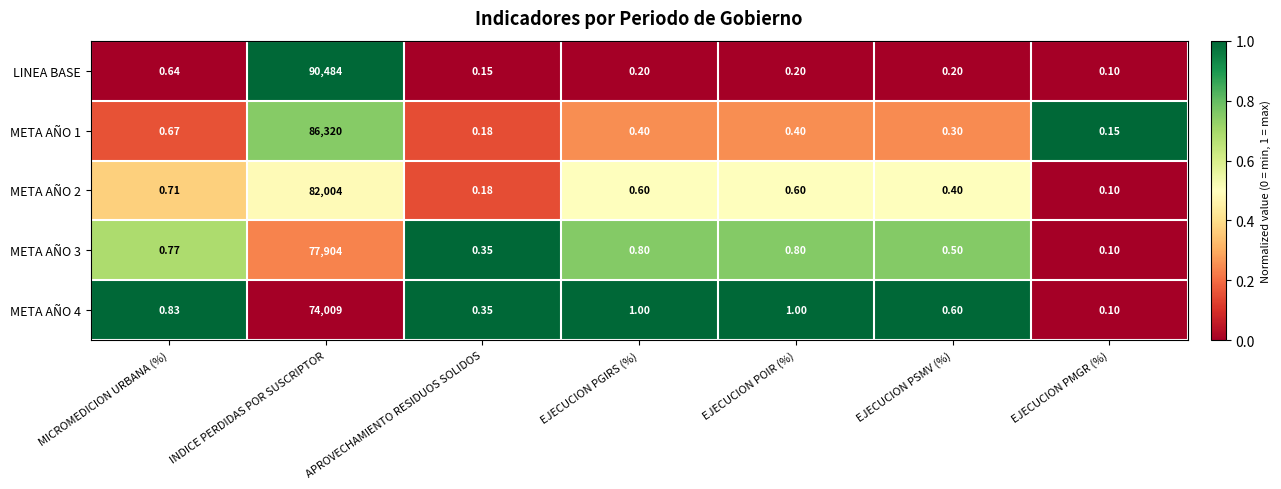

At which category does the chart reach its peak across all series?

INDICE PERDIDAS POR SUSCRIPTOR